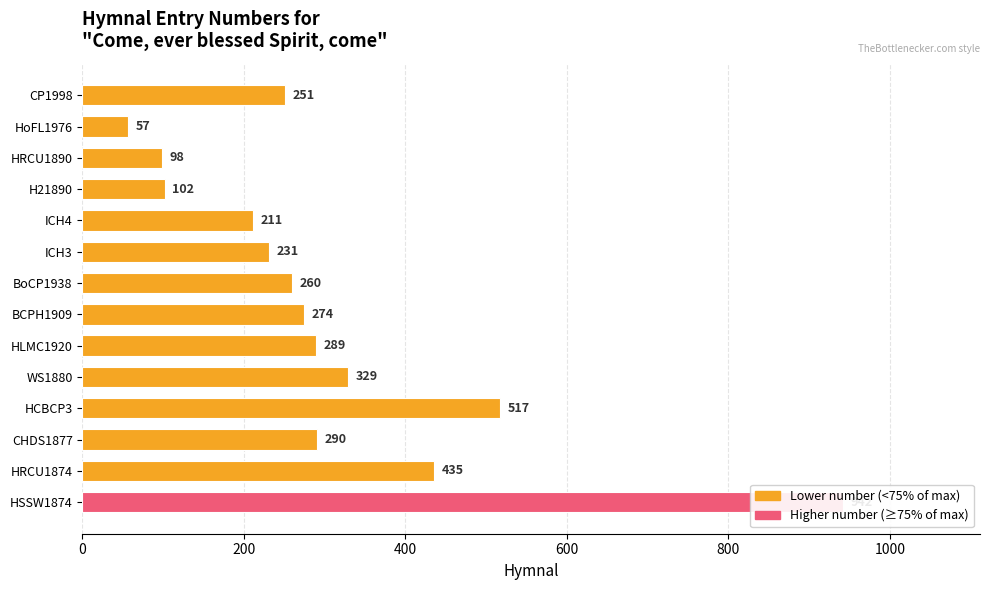

Where does the data first go above 274?

HLMC1920